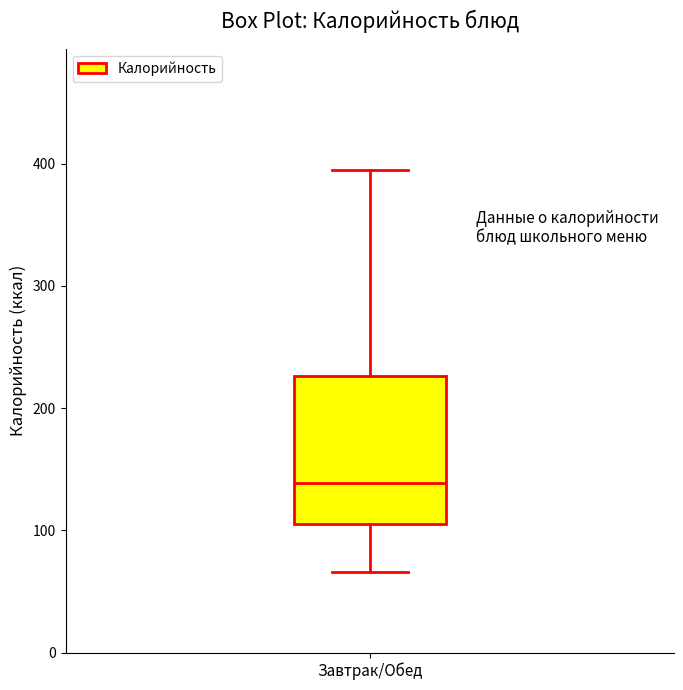

Read this box plot against the y-axis: the position of the median line, the range covered by the box, and the ends of both whiskers. The values are not printed on the chart, so give them approximately, as read against the axis.

median 140, box 110 to 230, whiskers 70 to 400